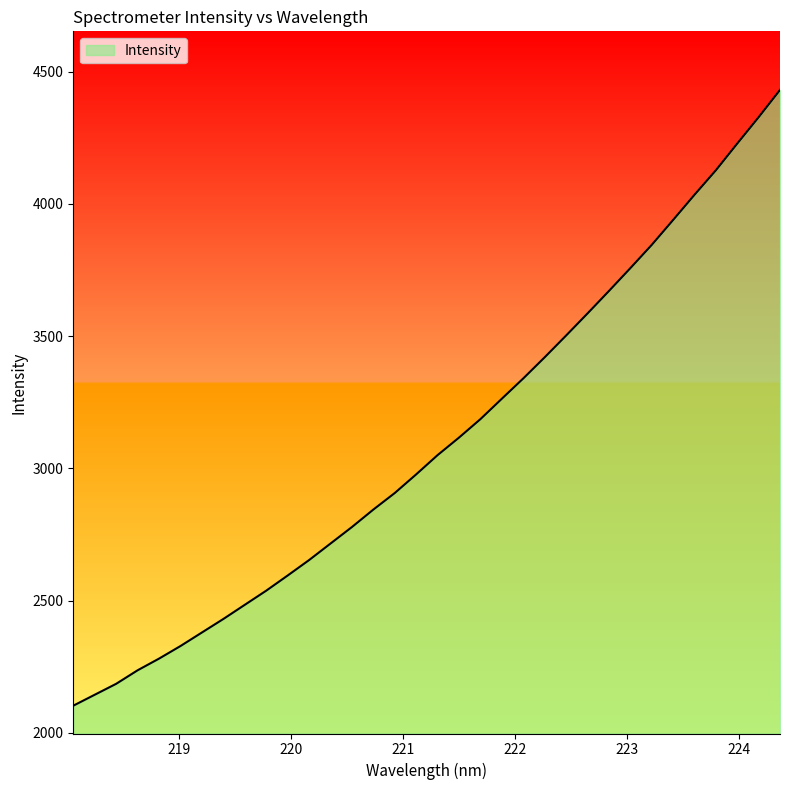

True or false: the data has more than 2 interior local peaks.

False